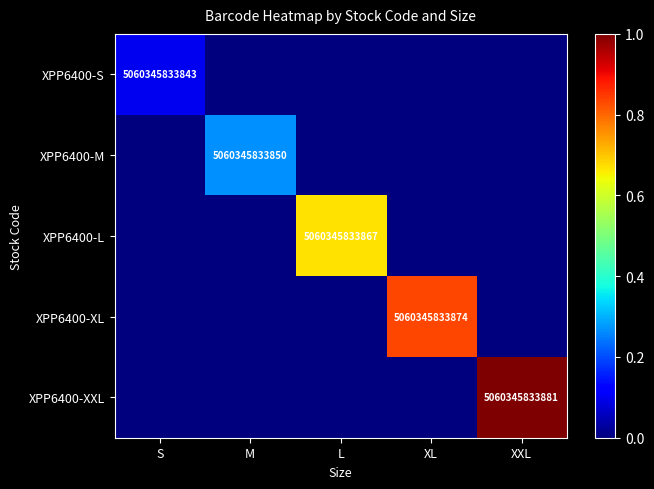

Rank the series by their maximum value, from lowest to highest.

XPP6400-S, XPP6400-M, XPP6400-L, XPP6400-XL, XPP6400-XXL